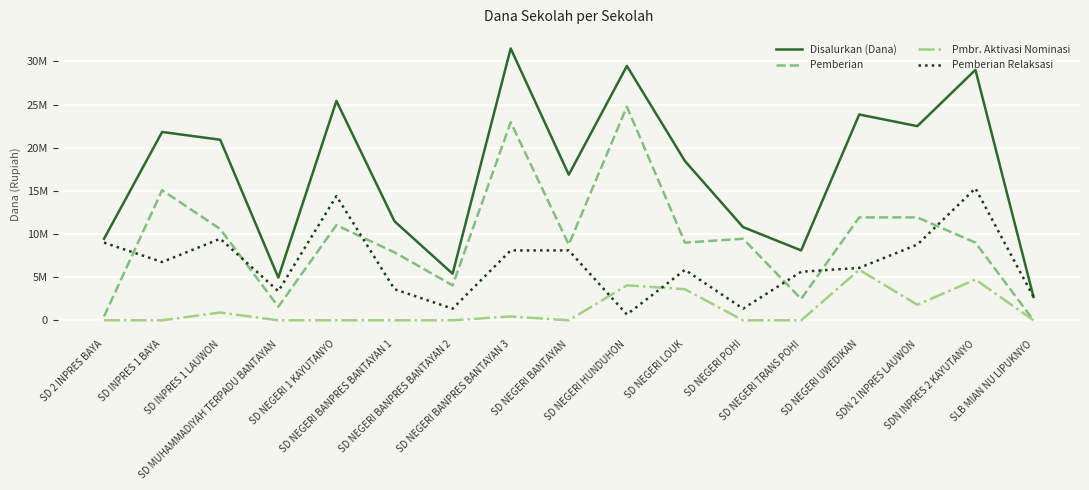

Which series has the largest total across all categories?

Disalurkan (Dana)